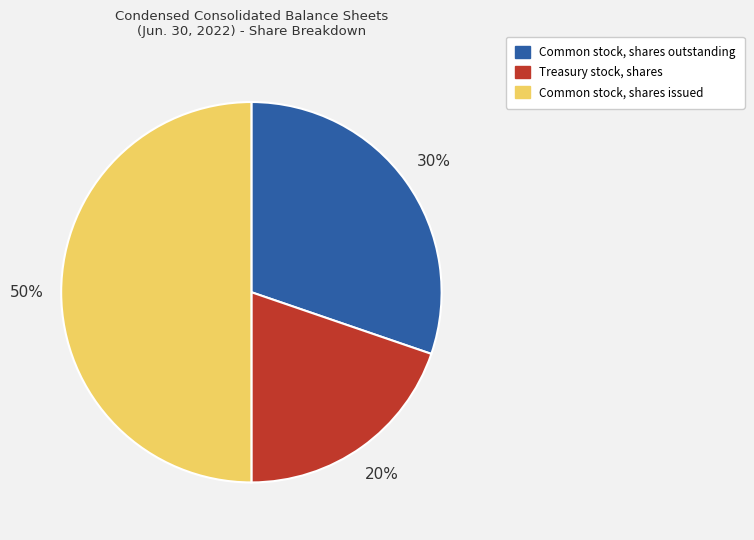

To the nearest percent, what is the difference between the largest and smallest slice percentages?

30%